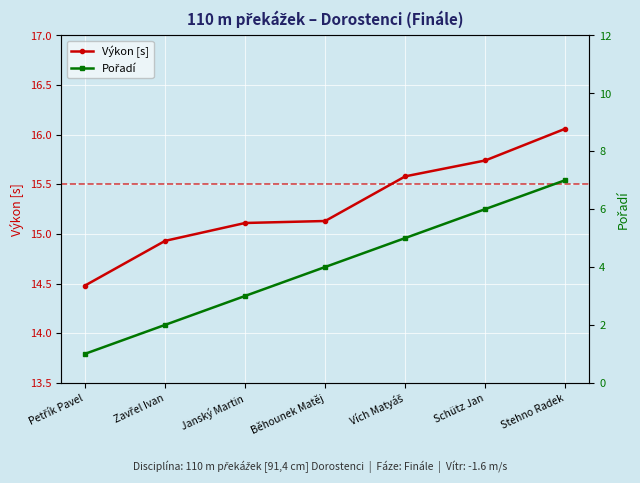

What are all the series names shown in the legend?

Výkon [s], Pořadí